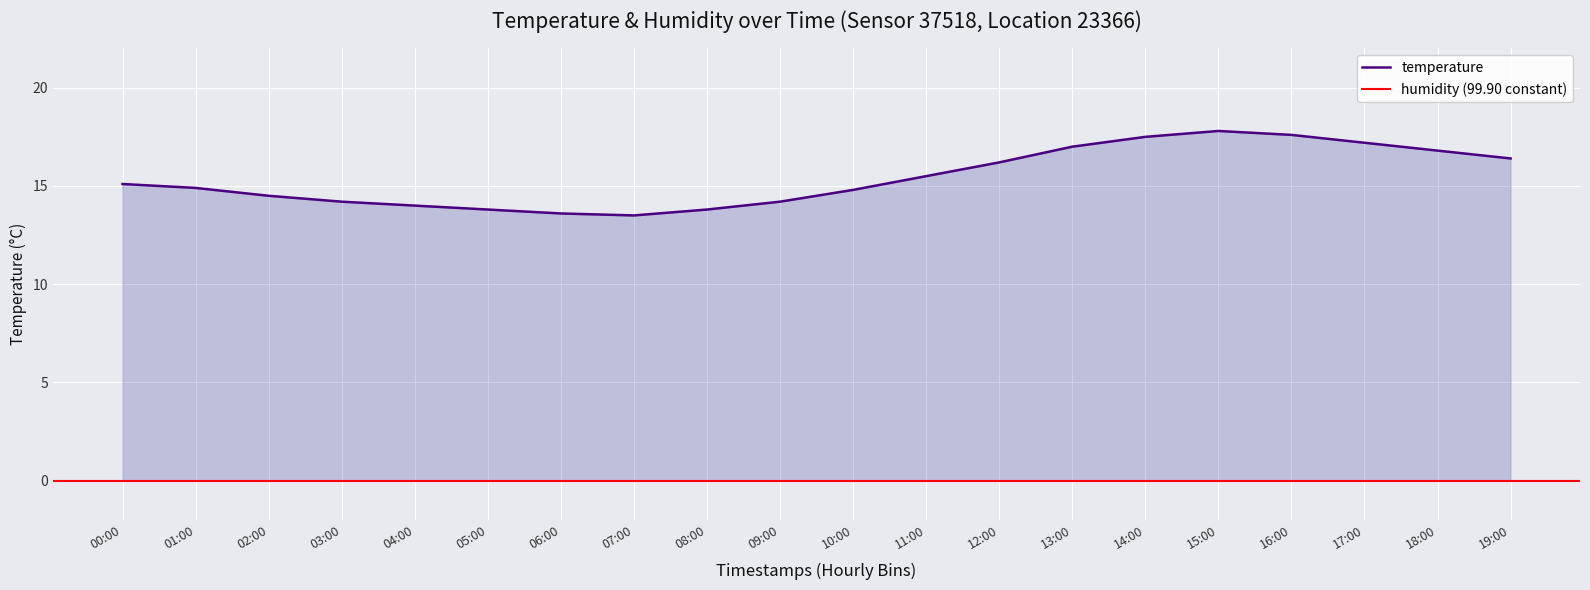

Rank the categories by value from highest to lowest.

15:00, 16:00, 14:00, 17:00, 13:00, 18:00, 19:00, 12:00, 11:00, 00:00, 01:00, 10:00, 02:00, 03:00, 09:00, 04:00, 05:00, 08:00, 06:00, 07:00